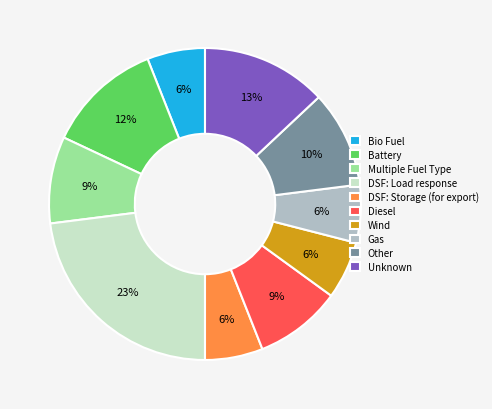

Is the sum of Other and Bio Fuel greater than half?

No